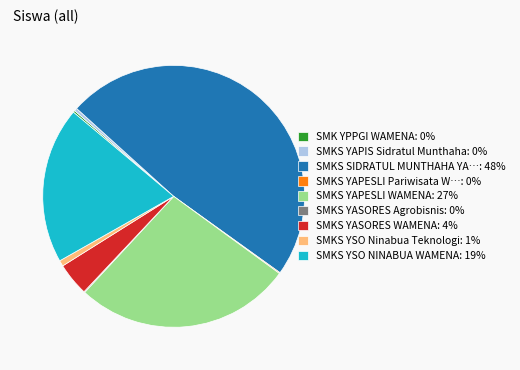

What is the largest slice in the pie chart?

SMKS SIDRATUL MUNTHAHA YA…: 48%